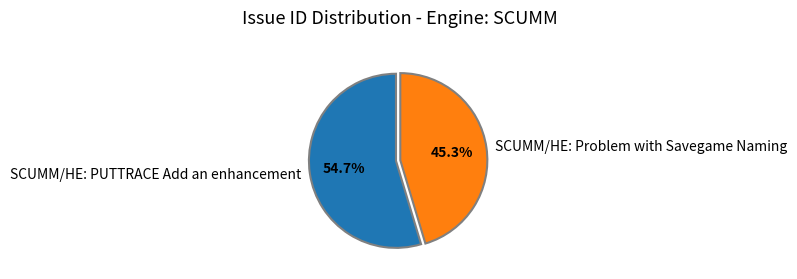

What percentage is the SCUMM/HE: PUTTRACE Add an enhancement slice, to the nearest percent?

55%